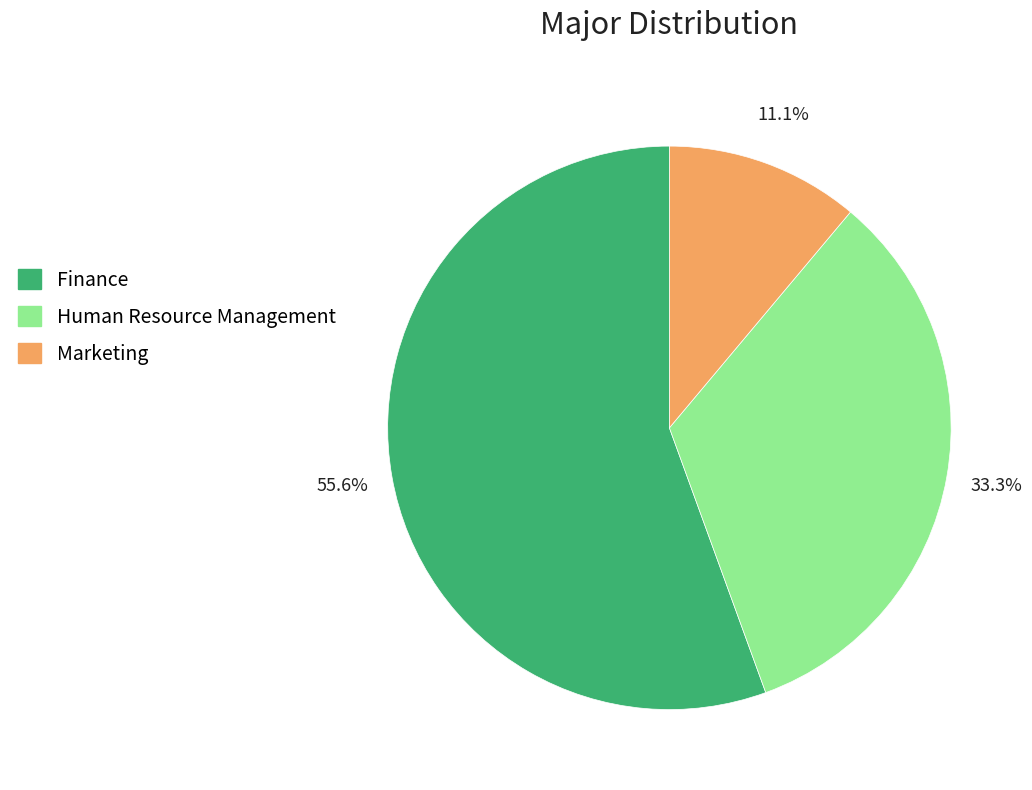

The Human Resource Management slice represents 33% of the pie. True or false?

True